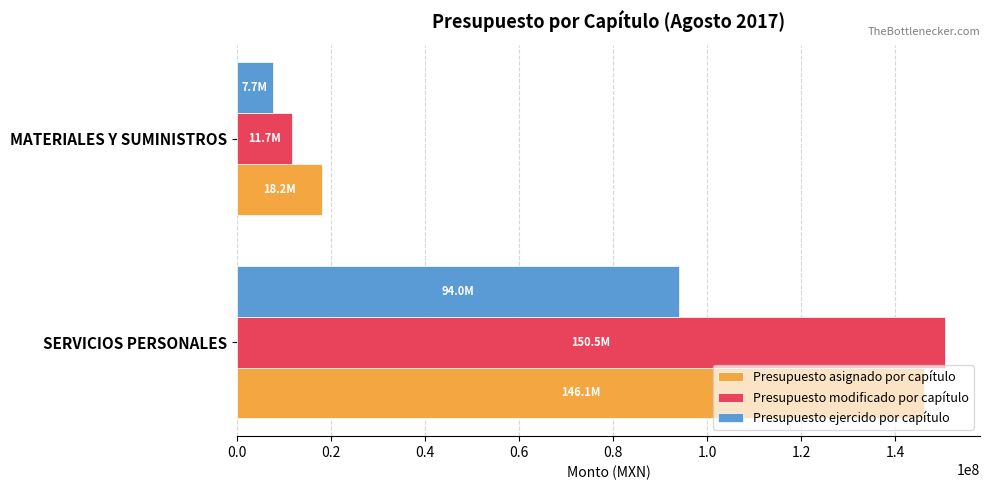

Which series has the largest range (max minus min)?

Presupuesto modificado por capítulo